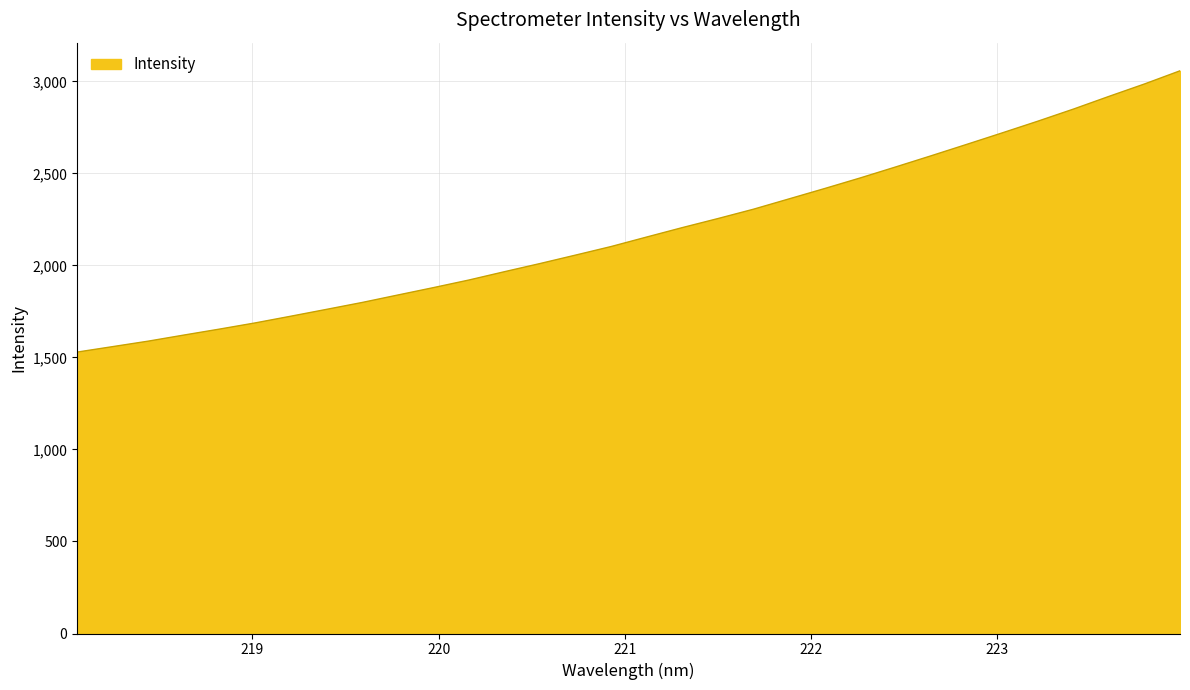

What is the greatest value displayed?

3057.5